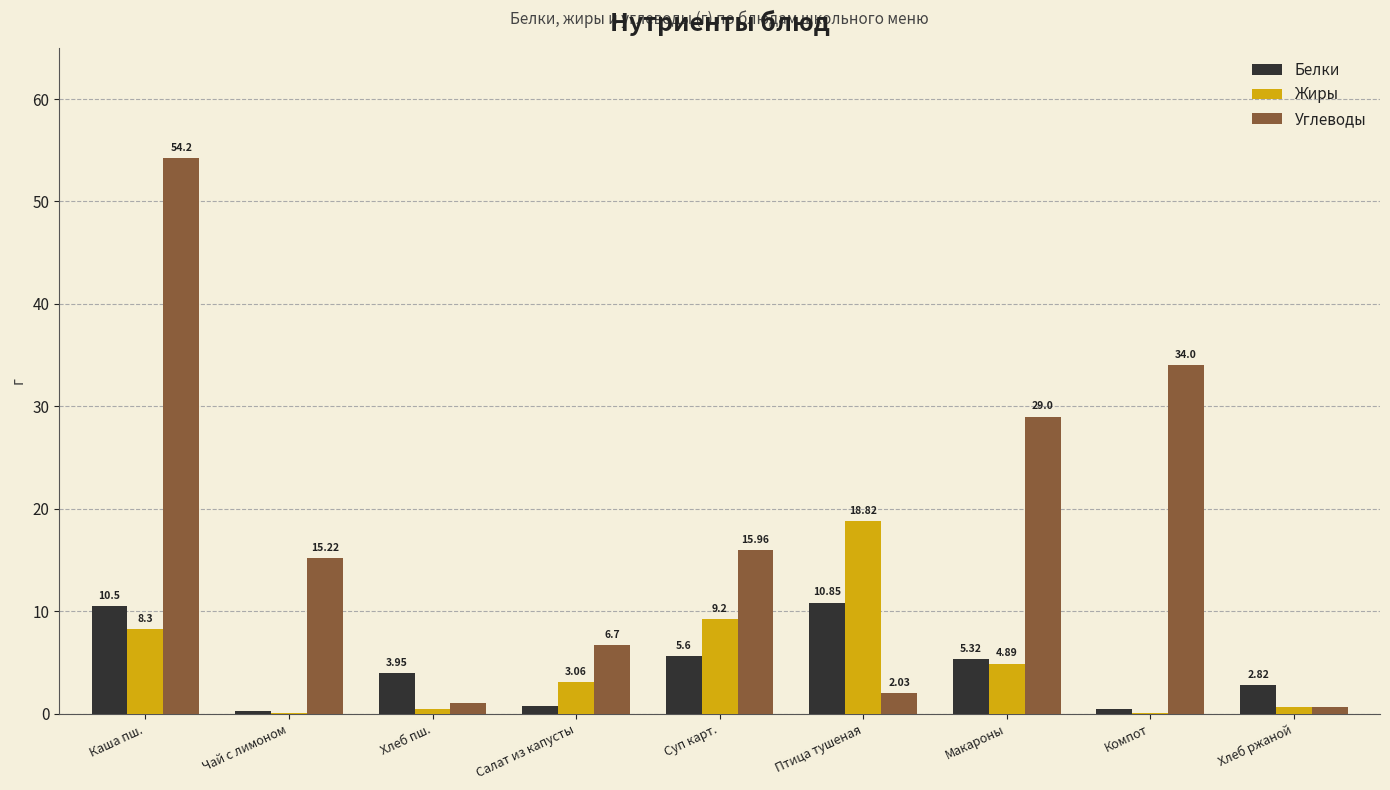

What is the average value of the Углеводы series?

17.6